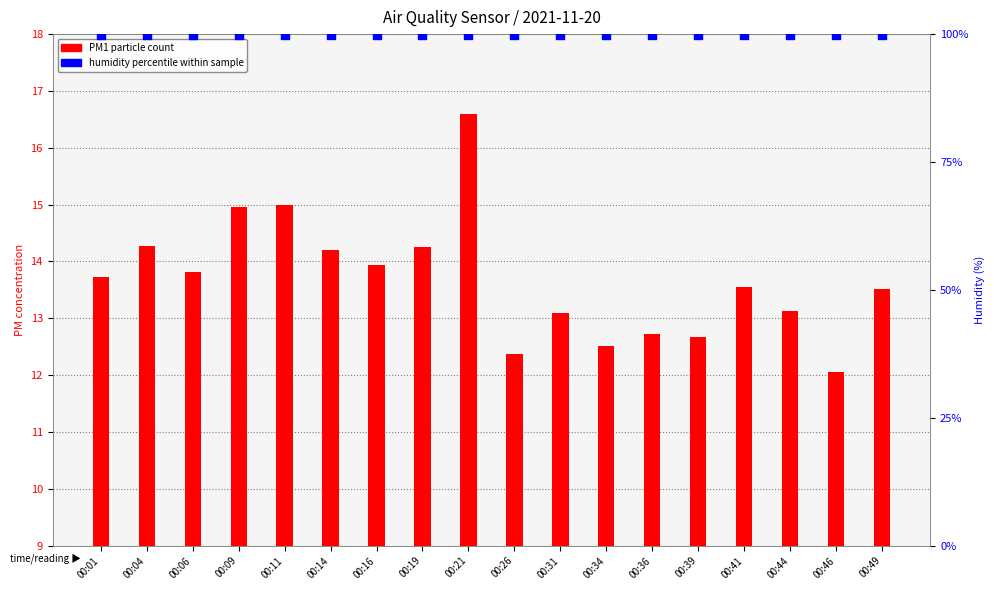

Which series has the largest total across all categories?

Humidity within sample